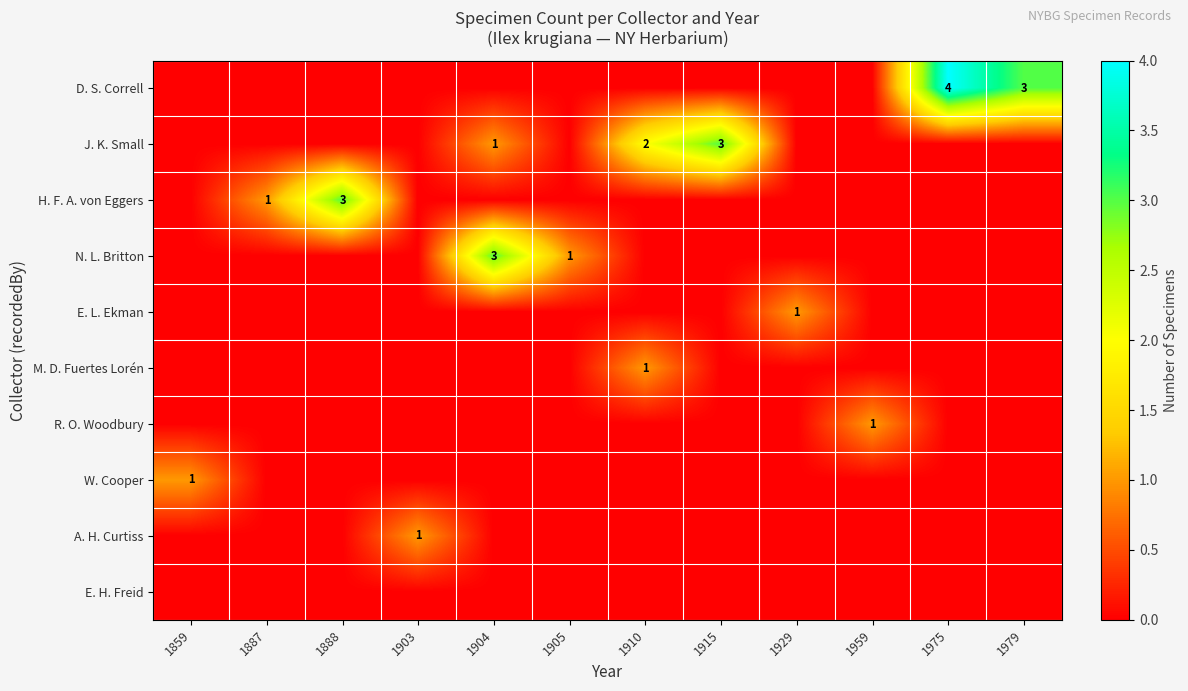

The H. F. A. von Eggers series shows 3 at 1888. True or false?

True